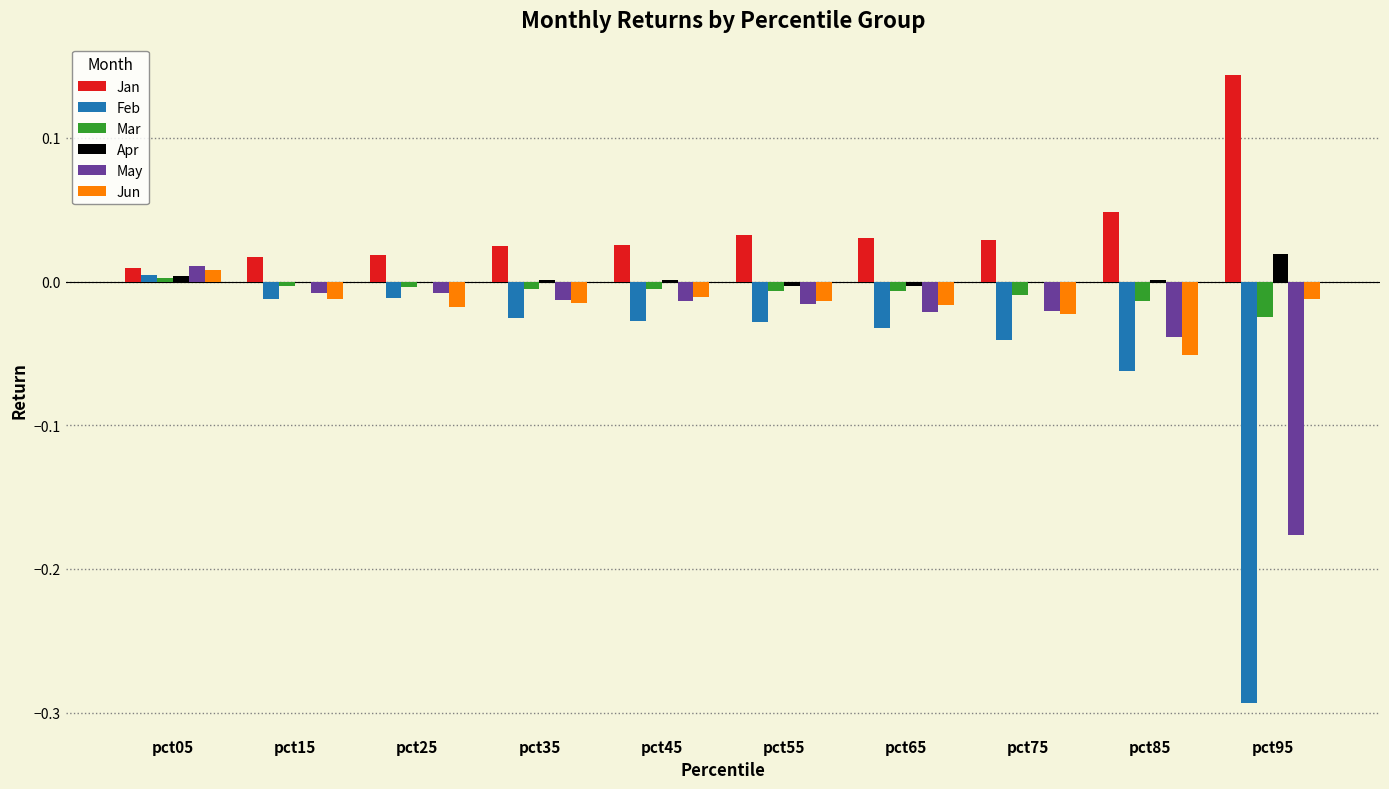

Which series has the largest total across all categories?

Jan